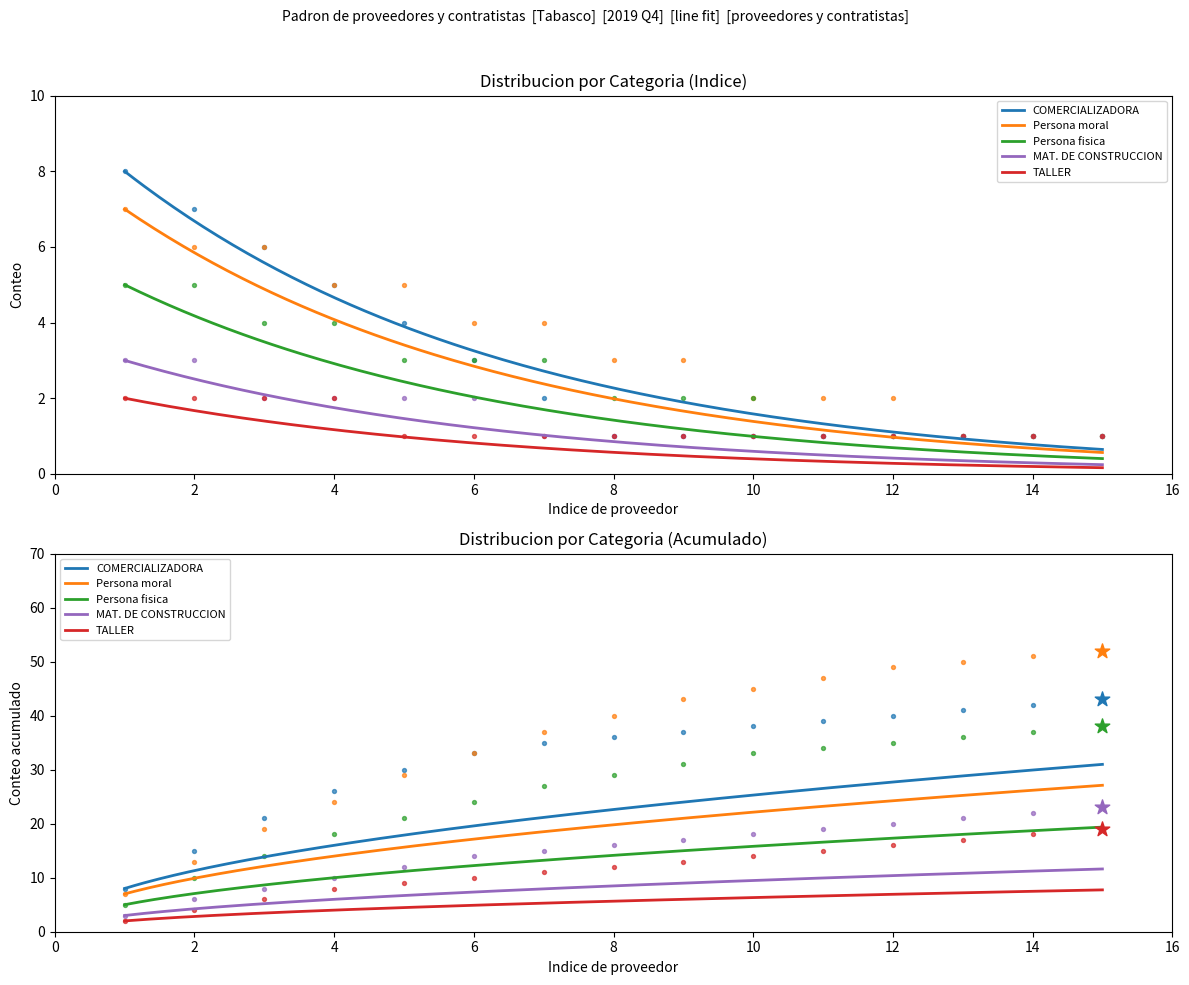

Is the value of Persona moral at 4 greater than the value of TALLER at 8?

Yes